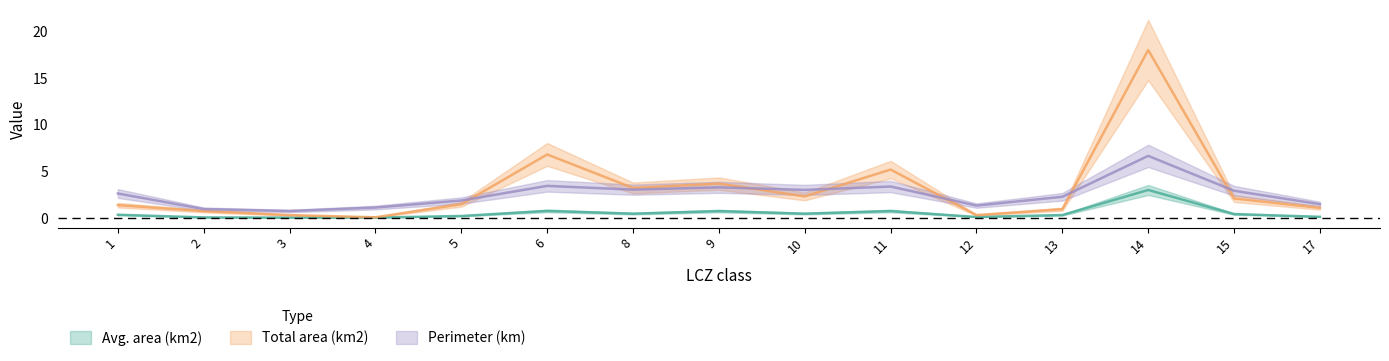

Between 2 and 8, which series saw the biggest shift?

Total area (km2)